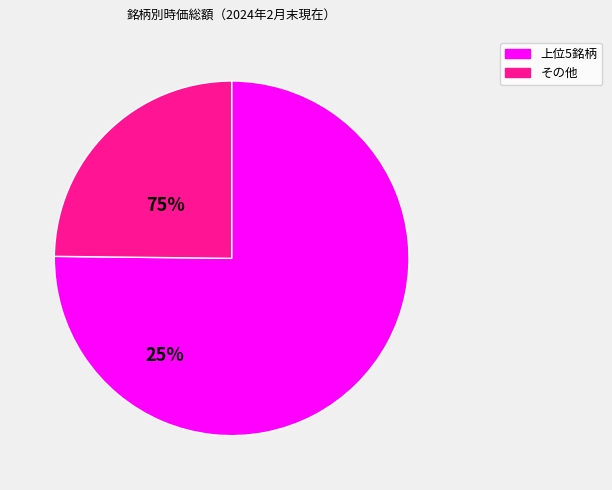

Is there a majority slice in this chart?

Yes